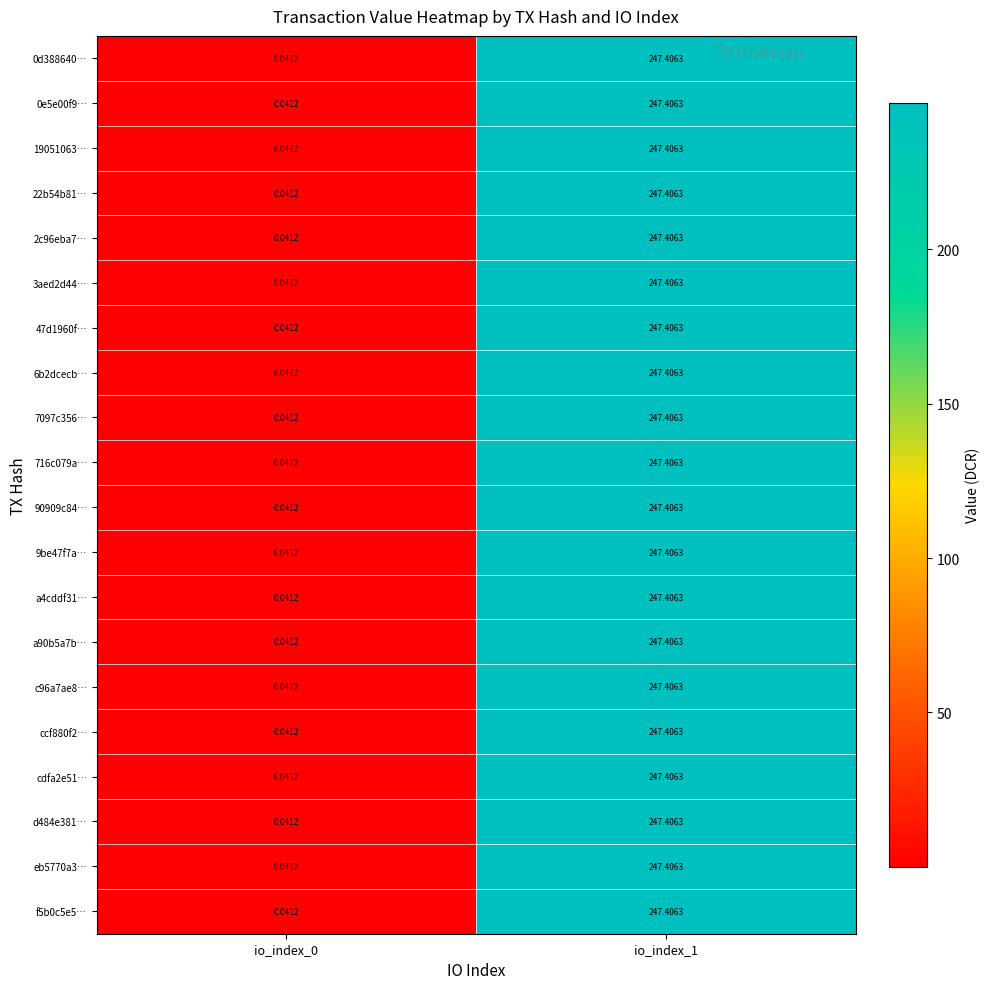

How many data points does each series have?

2